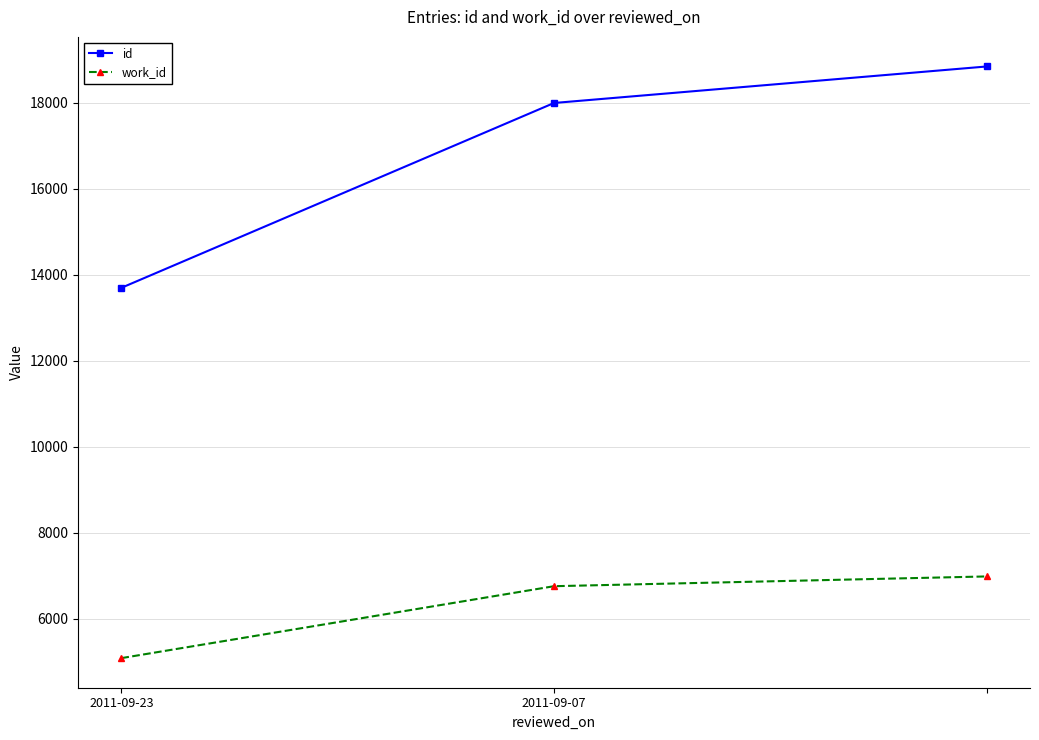

Does the chart have visible grid lines?

Yes